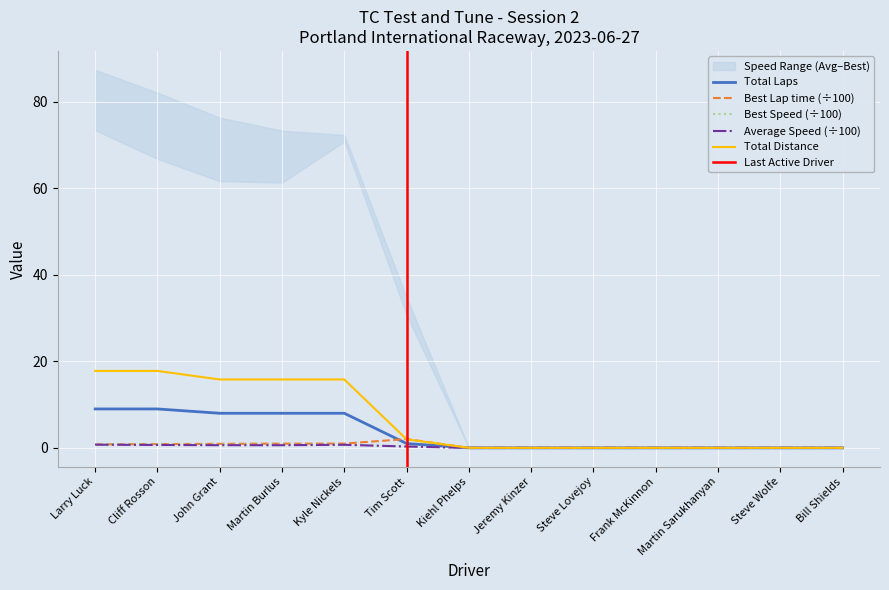

Is it true that Average Speed (÷100) equals 0.0 at Frank McKinnon?

True